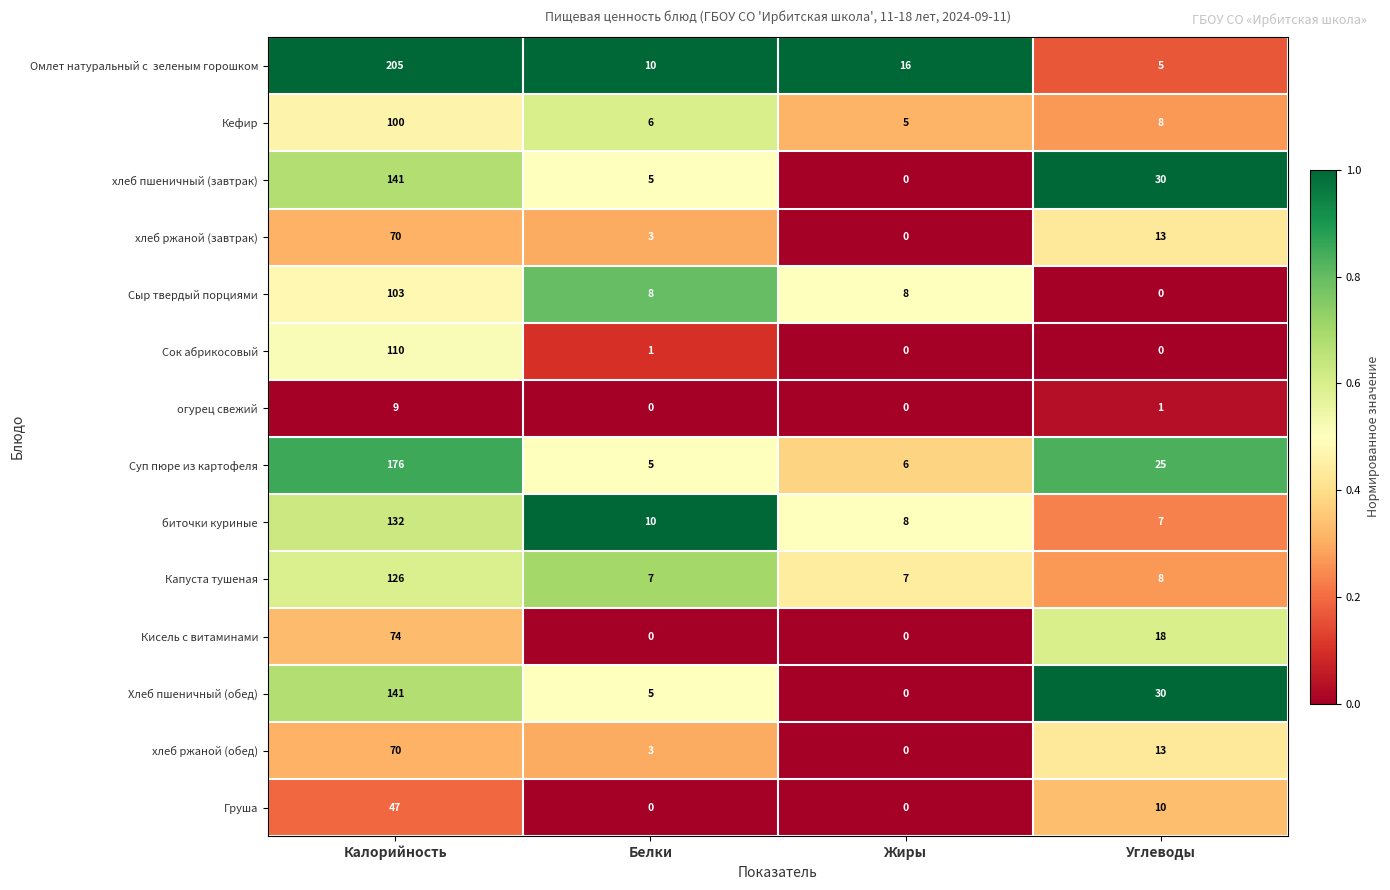

What is the difference between the highest and lowest values at Углеводы?

30